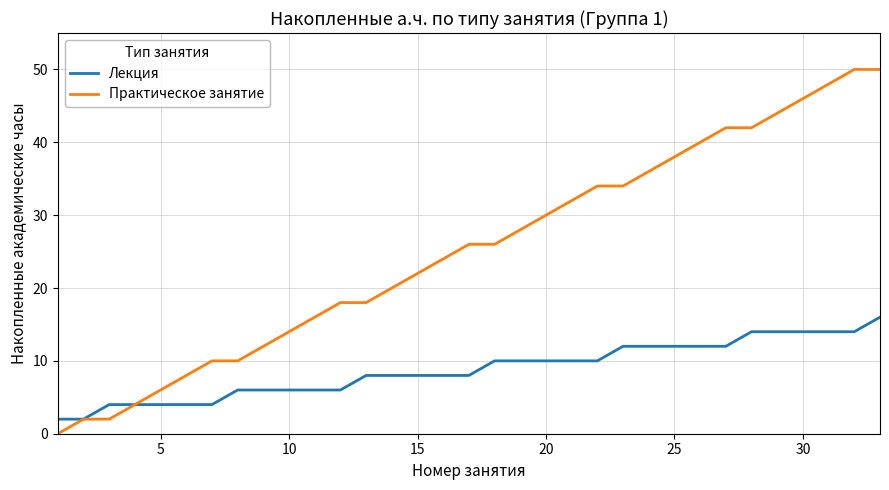

What are all the series names shown in the legend?

Лекция, Практическое занятие